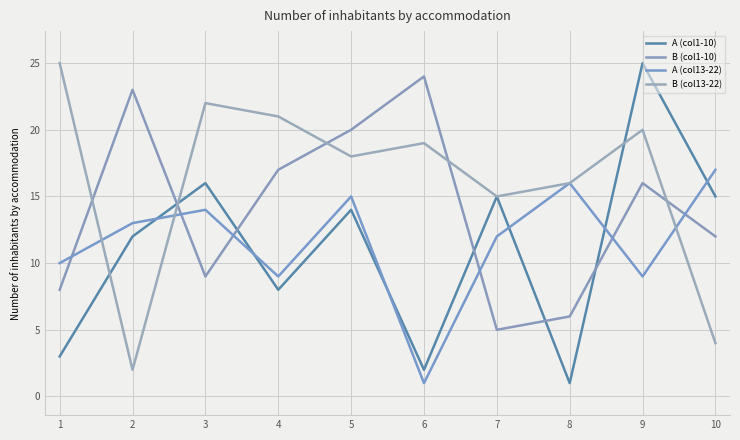

How many times do A (col13-22) and B (col1-10) cross each other?

6